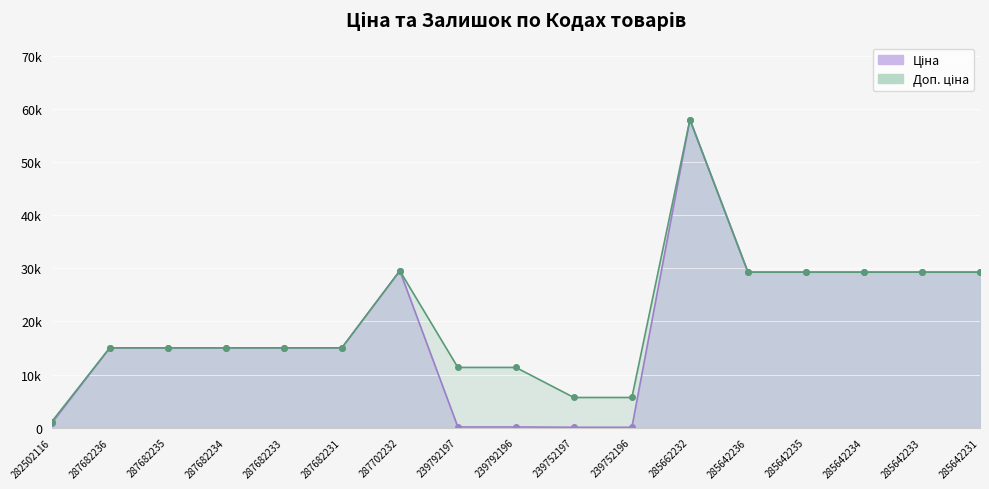

At how many categories does at least one series exceed 51075?

1